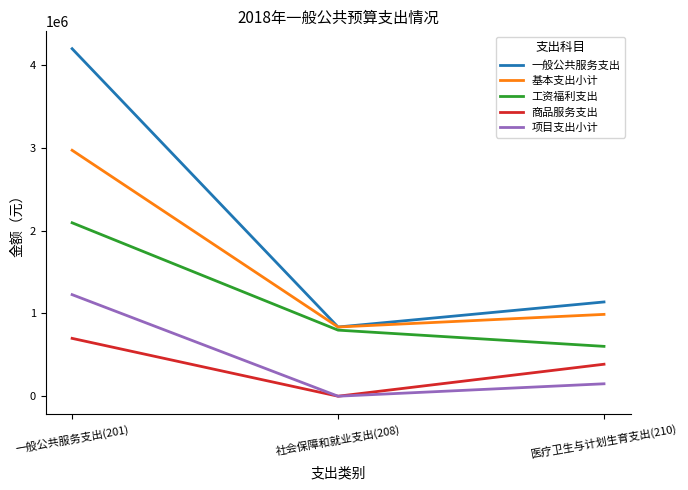

Reading left to right, what are all the values shown in this chart?

一般公共服务支出: 4194614.6	835378.6	1137750.0
基本支出小计: 2968614.6	835378.6	987750.0
工资福利支出: 2093379.0	797578.6	601750.0
商品服务支出: 698237.1	0.0	386000.0
项目支出小计: 1226000.0	0.0	150000.0